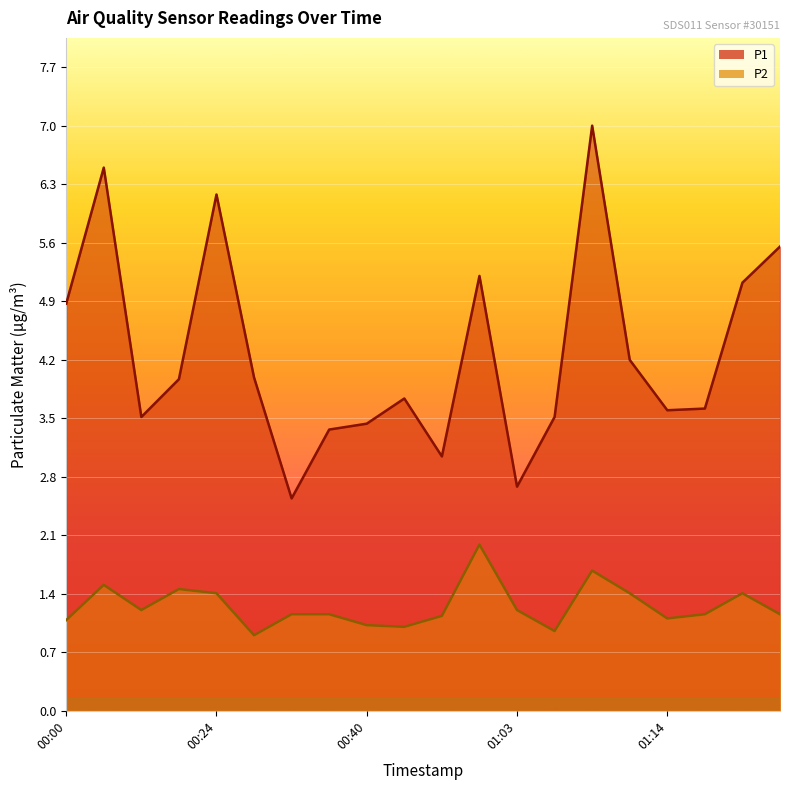

What is the value of the P1 point at the 12th from the left?

5.2